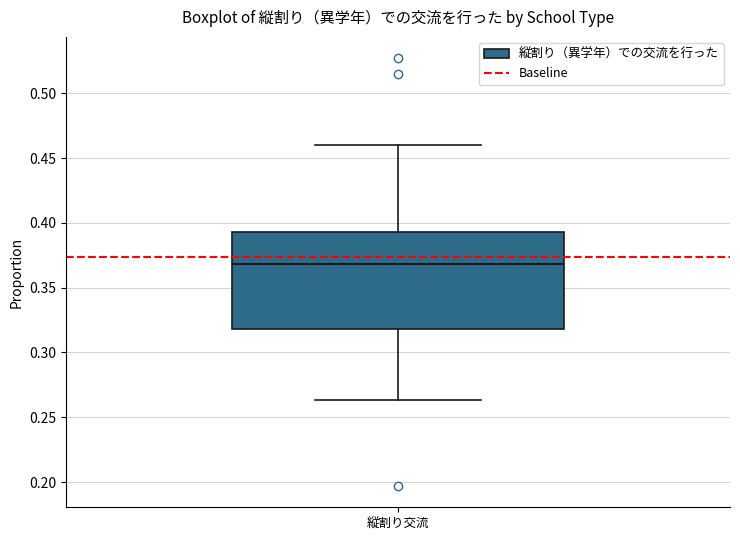

Where does the median line of the box for 縦割り交流 sit on the y-axis? The values are not printed on the chart, so give them approximately, as read against the axis.

0.370